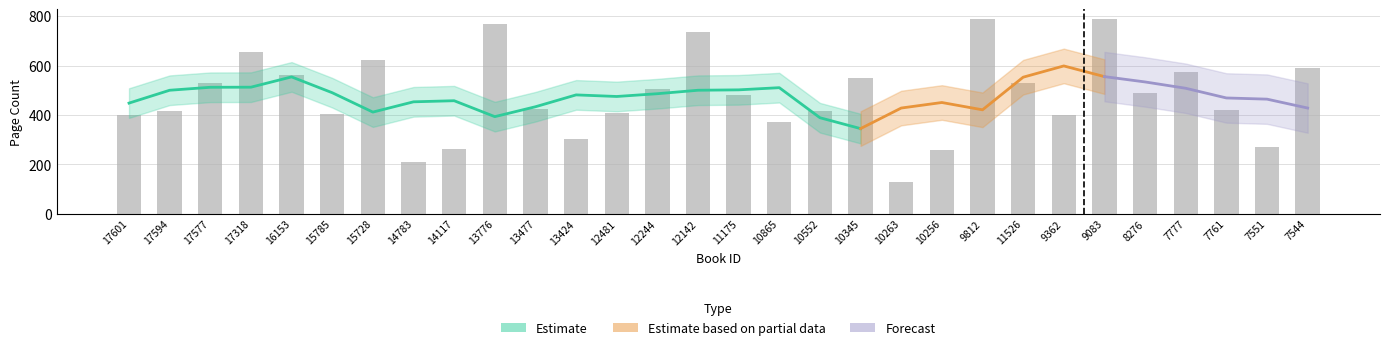

What is the label of the 19th bar from the left?

10345